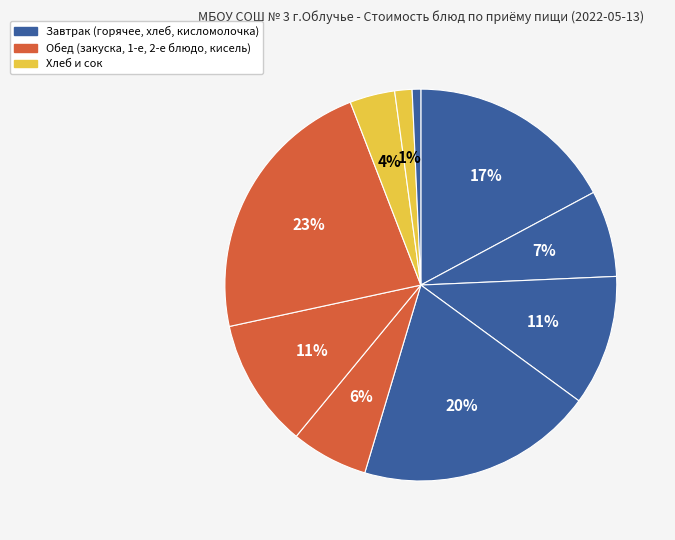

Count the number of slices in the pie.

10